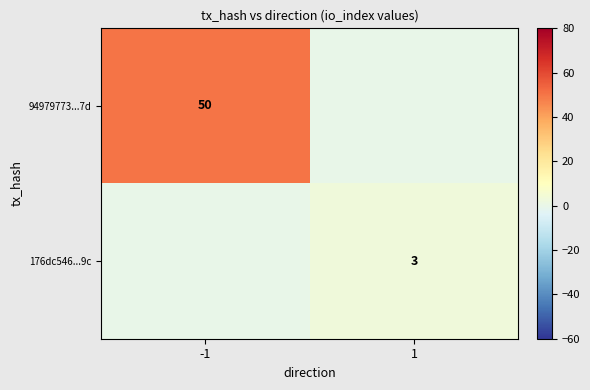

The value of 94979773...7d at -1 is 50. True or false?

True